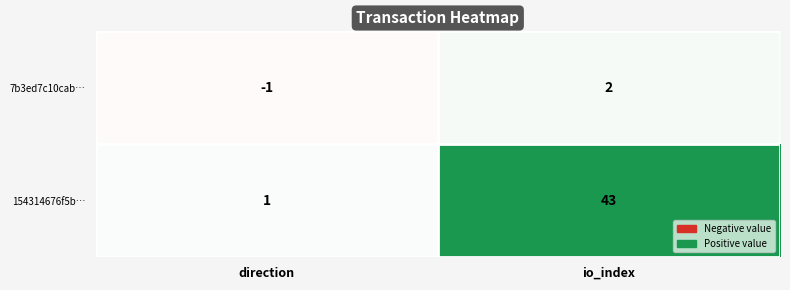

What is the maximum value shown in the chart?

43